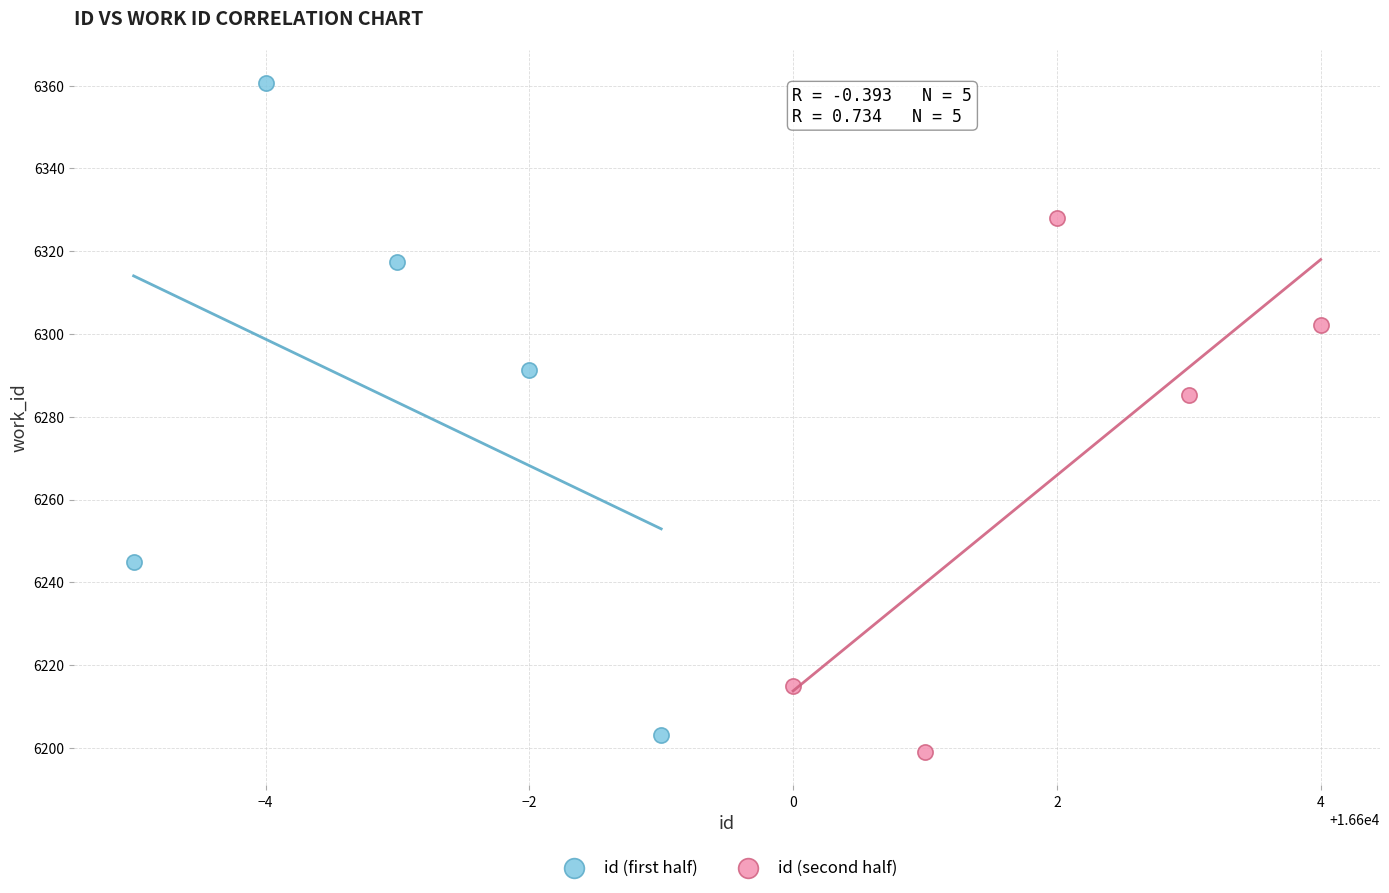

What are all the series names shown in the legend?

id (first half), id (second half)